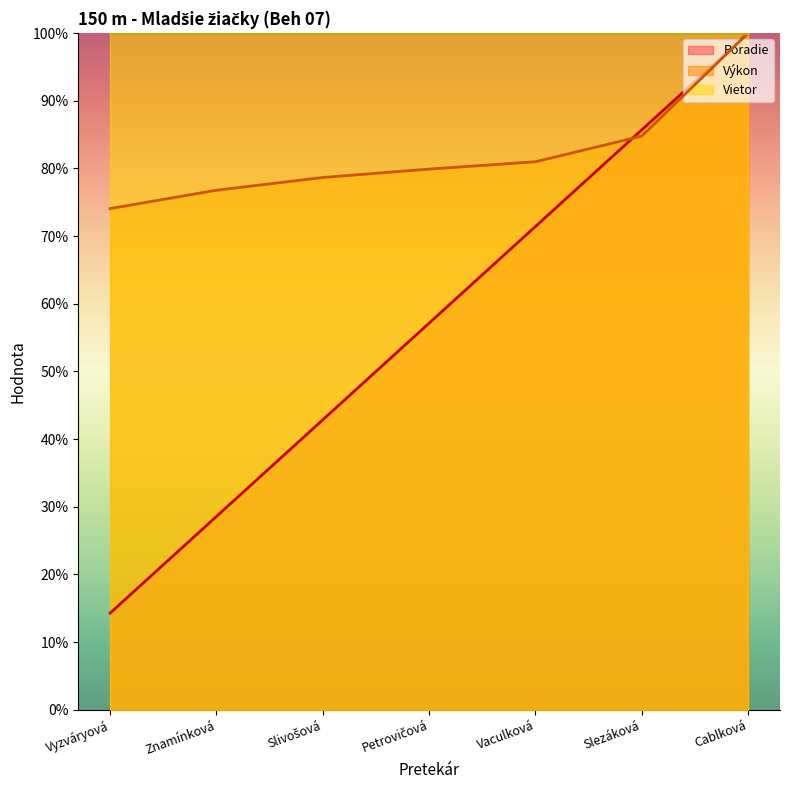

How many lines are shown in the chart?

3